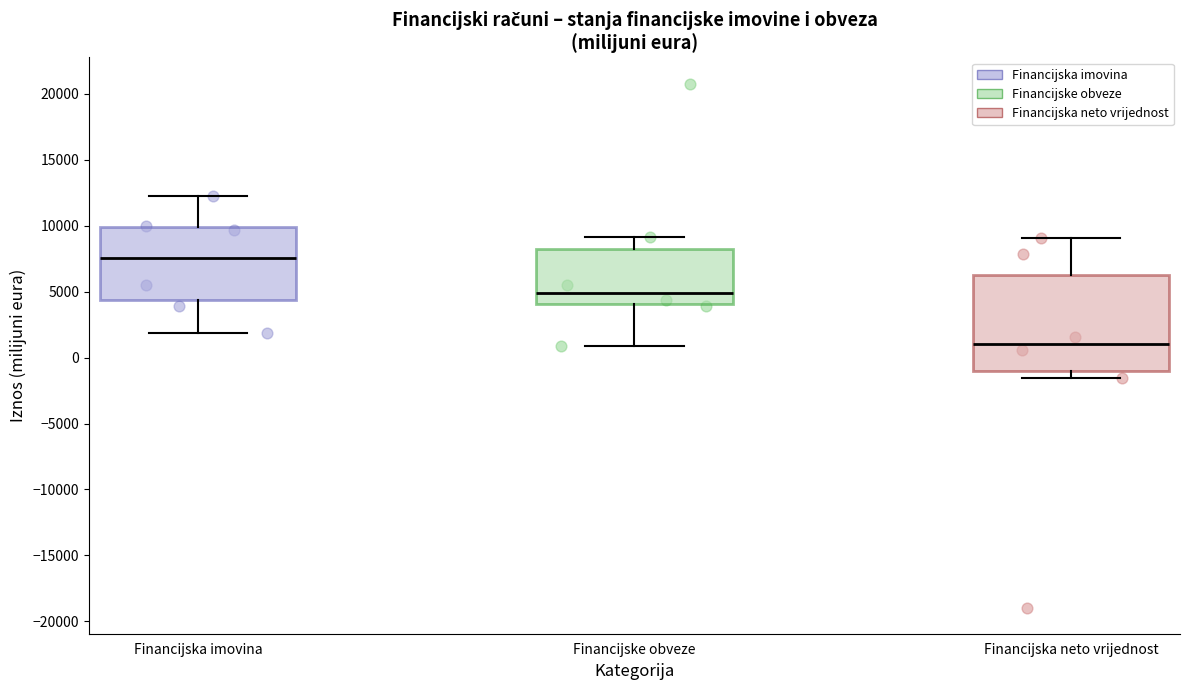

Where is the upper edge of the box for Financijske obveze on the y-axis? The values are not printed on the chart, so give them approximately, as read against the axis.

8000